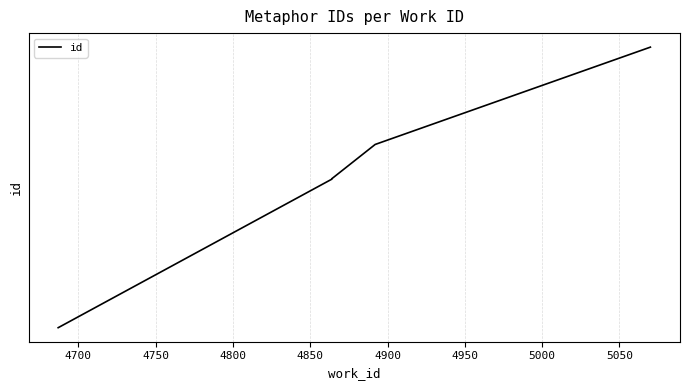

The chart shows a value of 13617 at 4850. True or false?

True